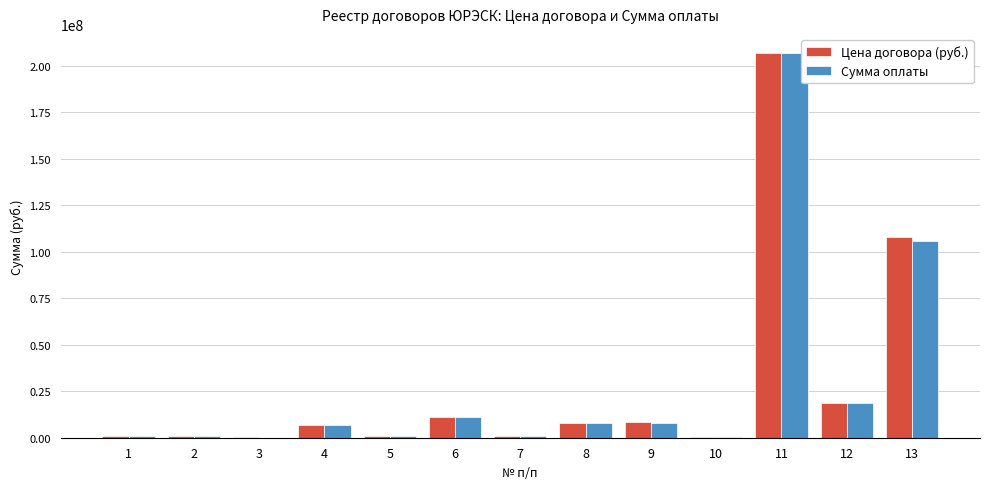

At which category is the sum across all series the highest?

11